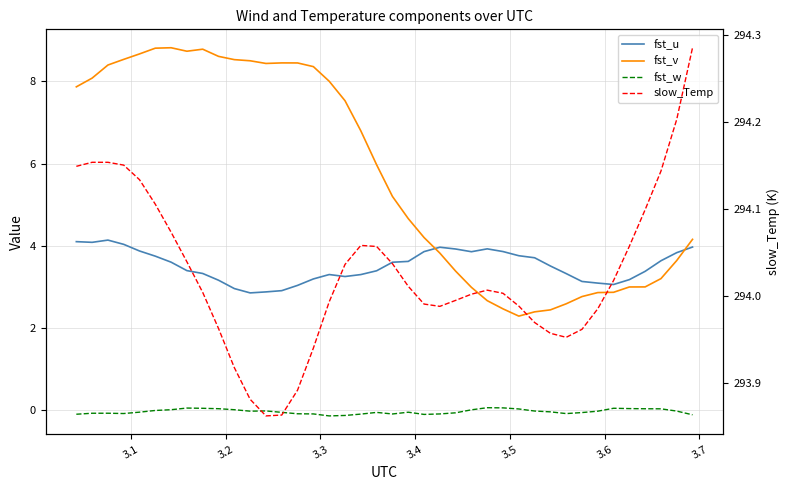

What is the average value of the slow_Temp series?

294.0